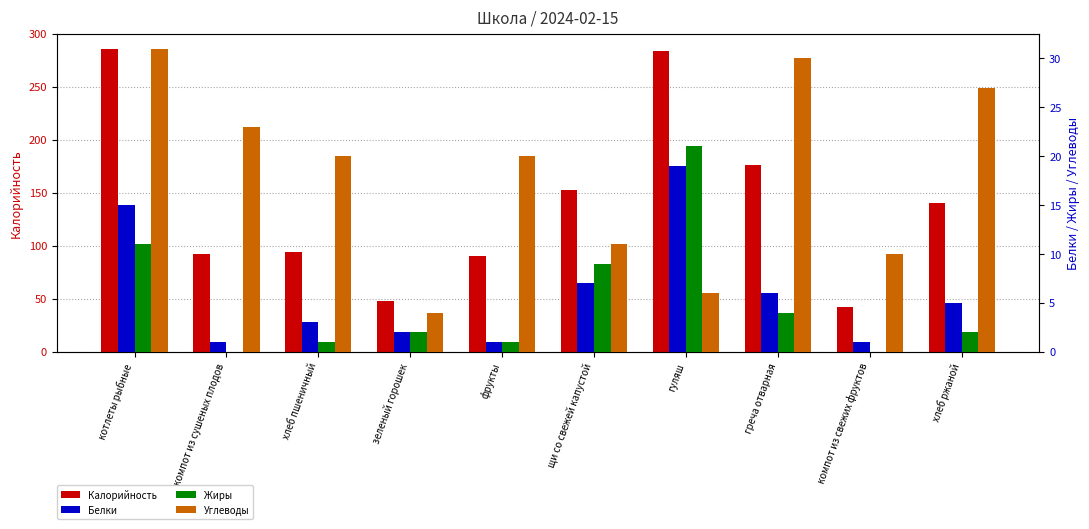

Which has a higher value, хлеб ржаной or гуляш?

гуляш